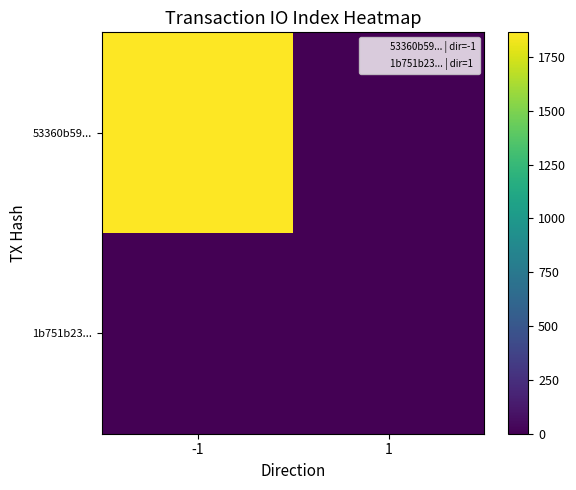

Reading left to right, transcribe all the data shown in this chart.

53360b59...: -1=1864	1=0
1b751b23...: -1=0	1=5